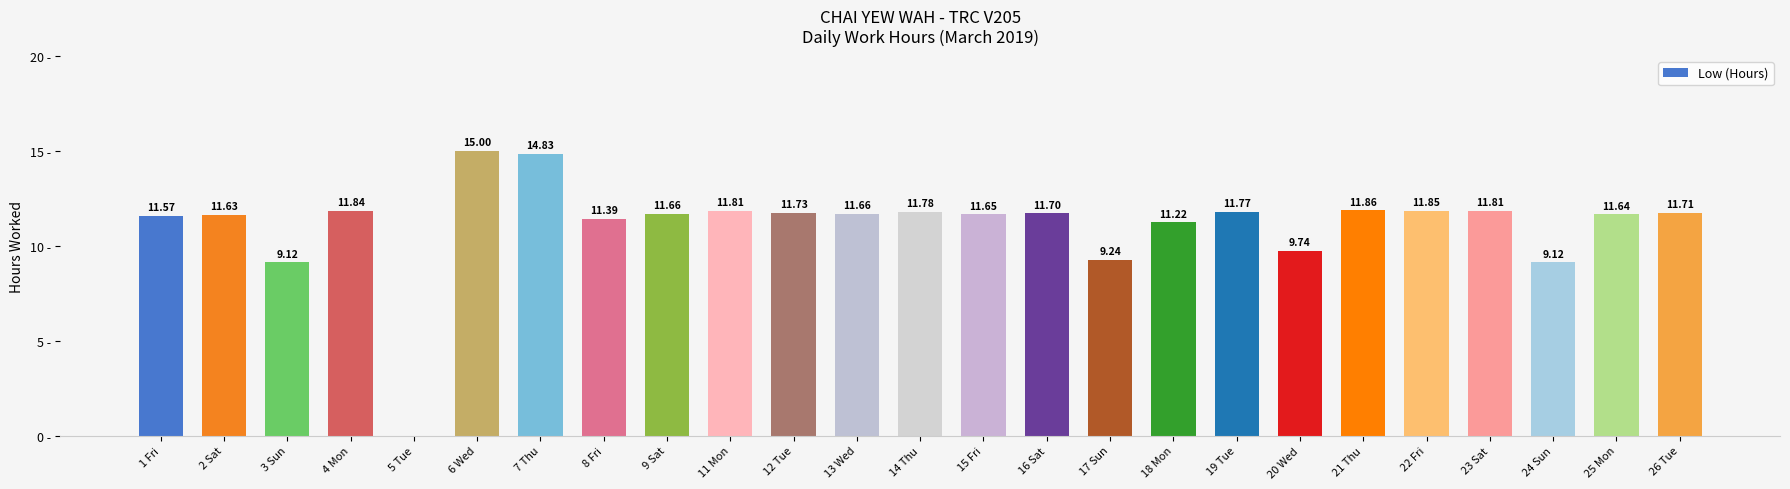

Which has a higher value, 7 Thu or 3 Sun?

7 Thu